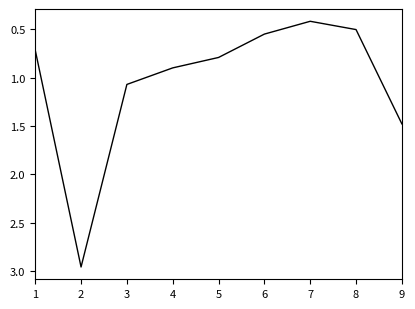

Where is the first local minimum?

7